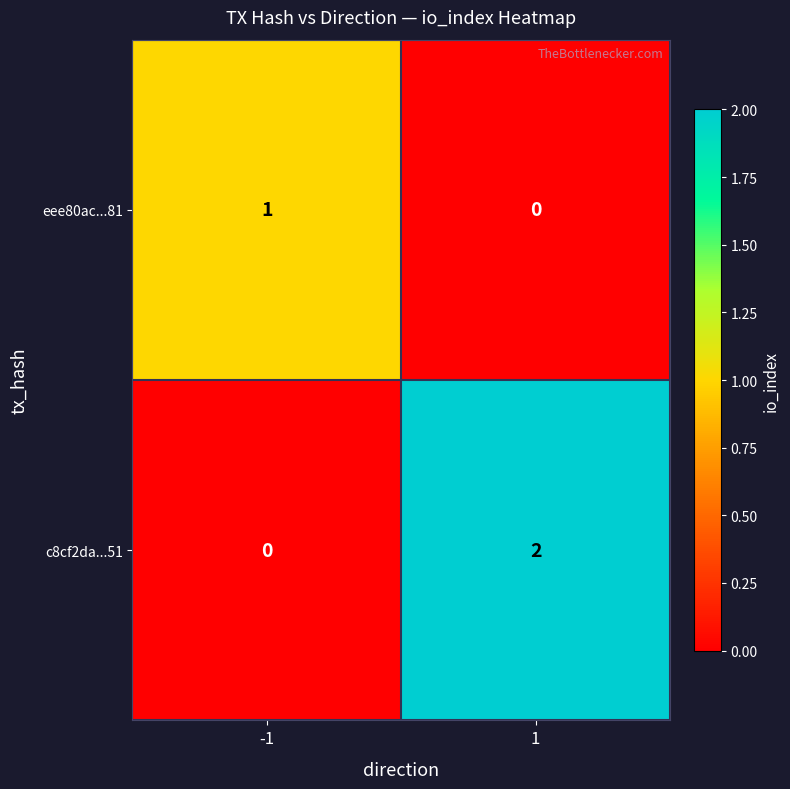

Is it true that eee80ac...81 equals 0 at -1?

False